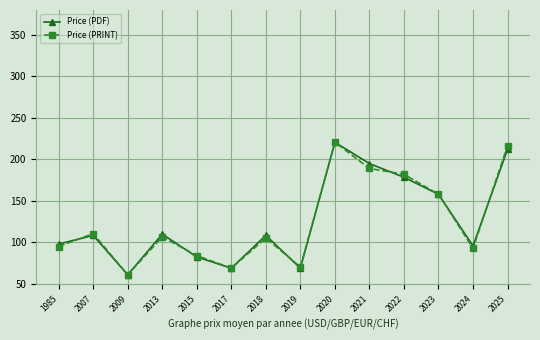

Between 2015 and 2021, which series saw the biggest shift?

Price (PDF)